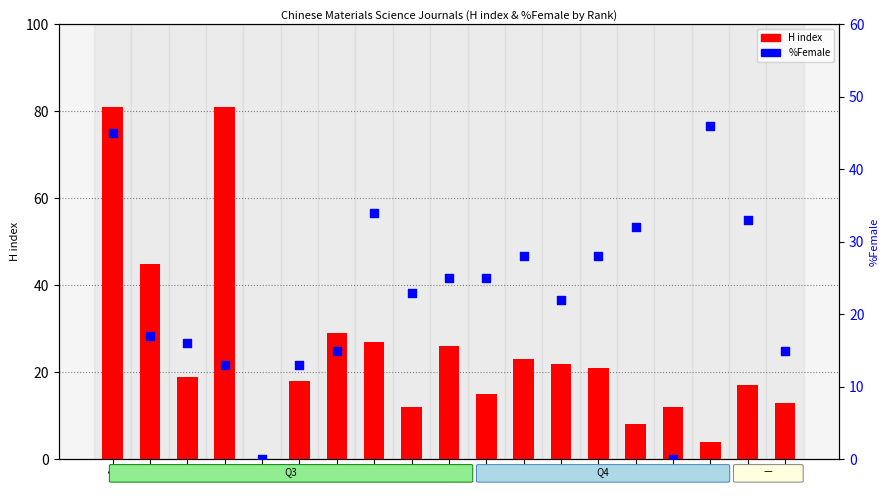

What is the total value across all series at 6?

31